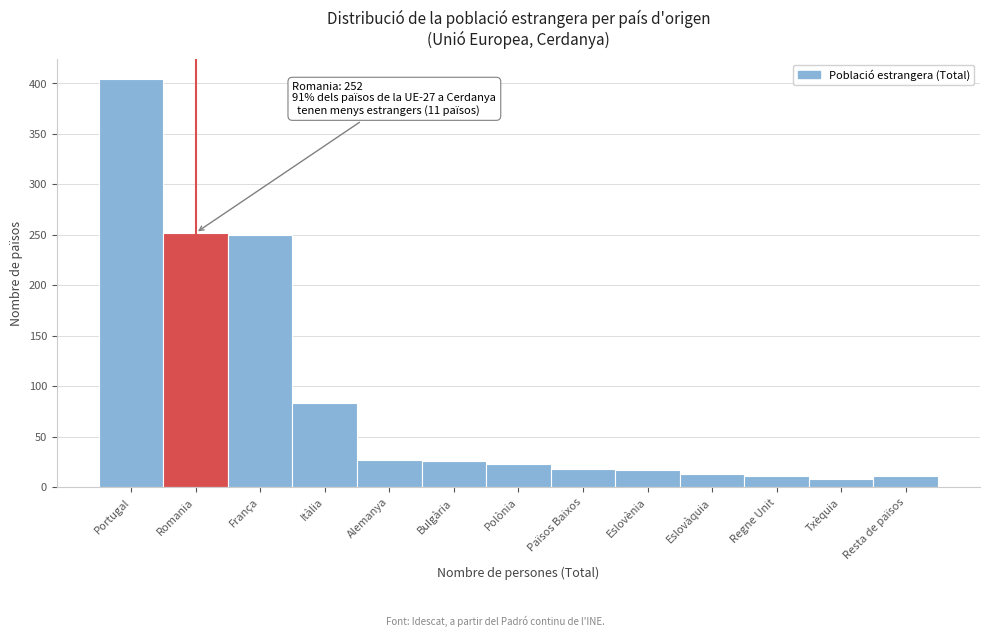

What position from the right is França?

11